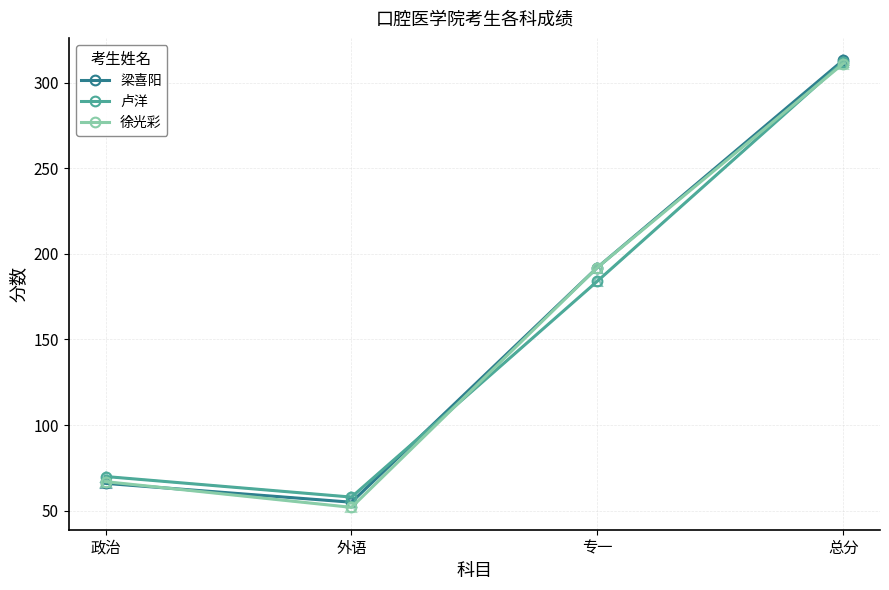

At how many categories does at least one series exceed 184?

2